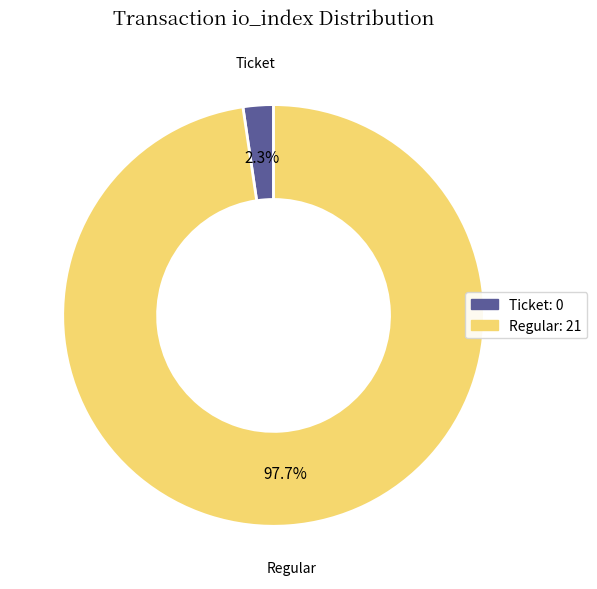

Is there a majority slice in this chart?

Yes